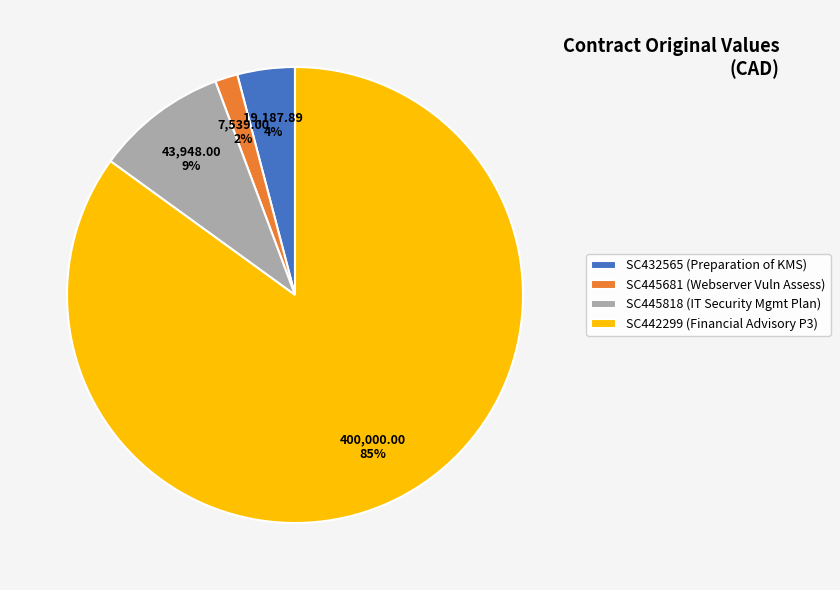

Is it true that SC445818 is 9% of the pie?

True